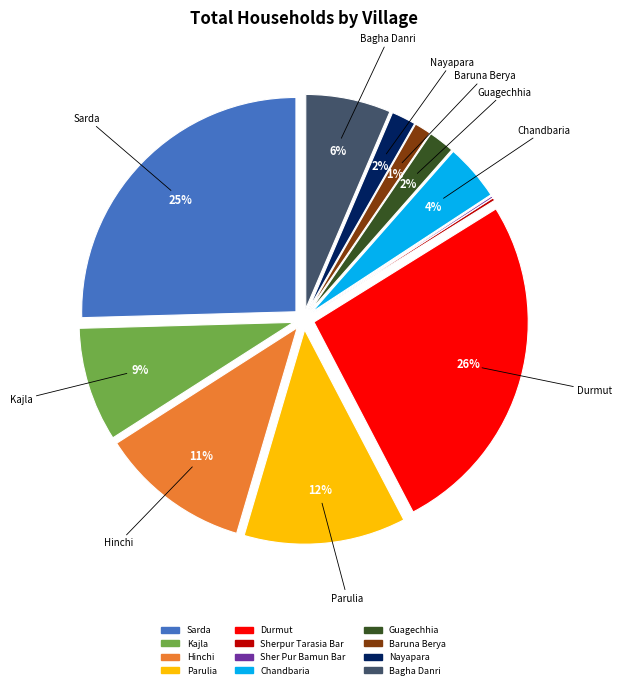

Which slice is the smallest?

Sher Pur Bamun Bar